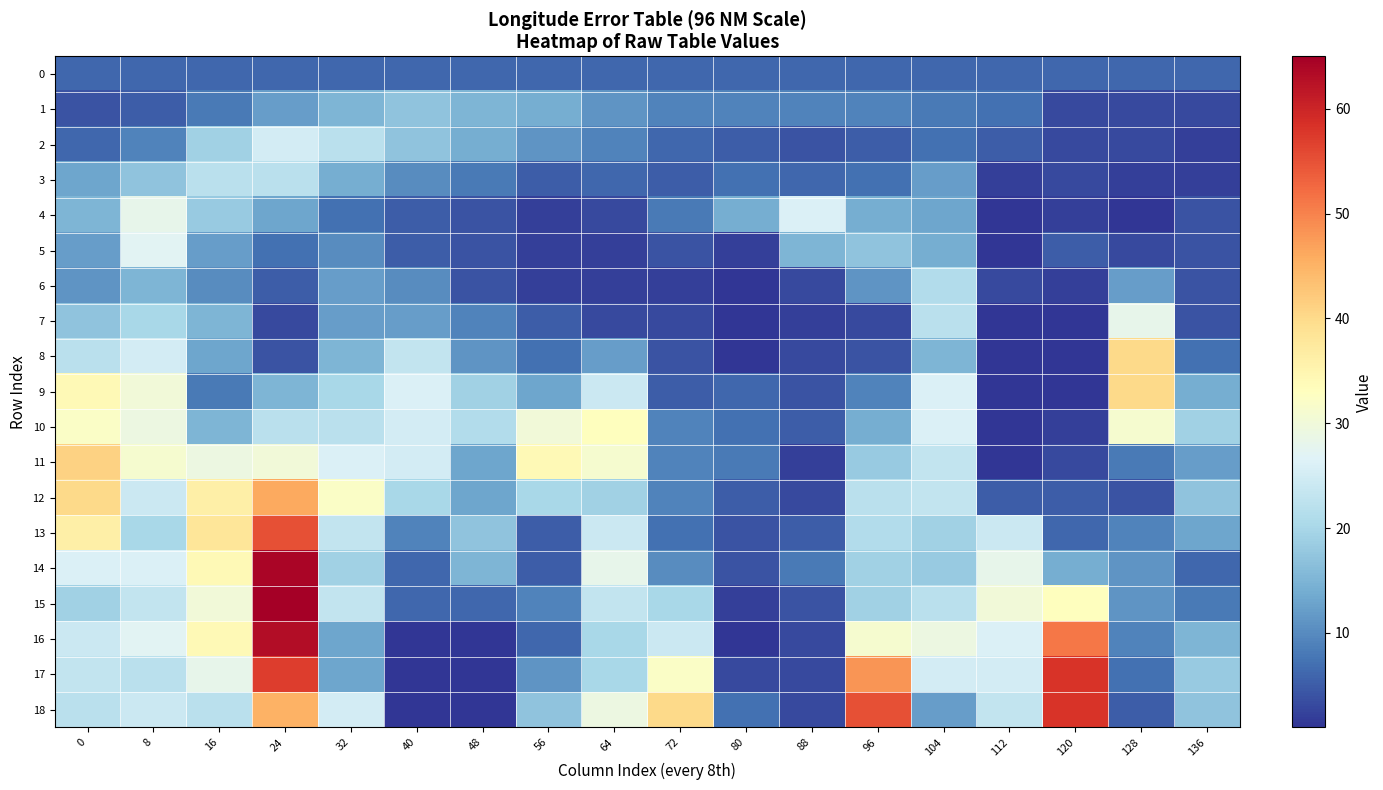

What is the smallest value displayed?

1